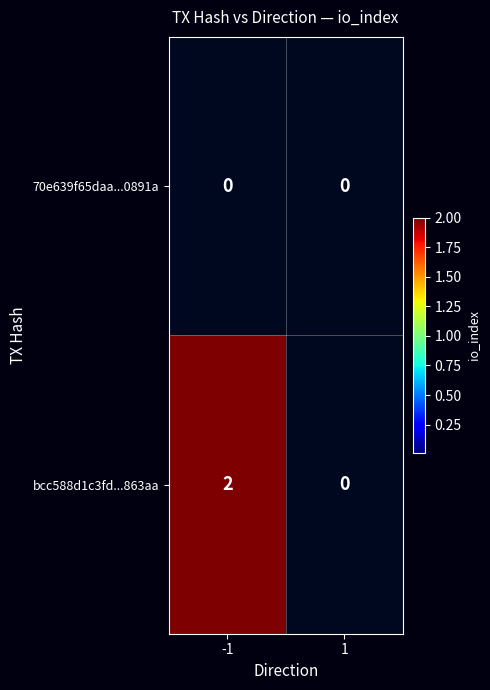

List the series in order of their peak value, highest first.

bcc588d1c3fd...863aa, 70e639f65daa...0891a